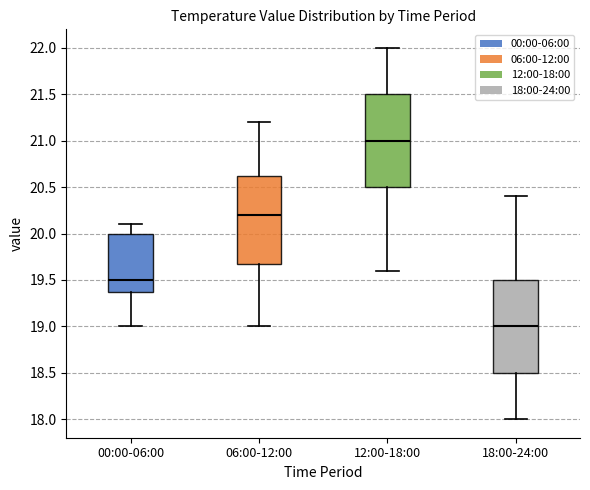

Reading left to right, read every box against the y-axis: the position of its median line, the range the box covers, and the ends of its whiskers. The values are not printed on the chart, so give them approximately, as read against the axis.

00:00-06:00: median 19.50, box 19.40 to 20.00, whiskers 19.00 to 20.10
06:00-12:00: median 20.20, box 19.70 to 20.65, whiskers 19.00 to 21.20
12:00-18:00: median 21.00, box 20.50 to 21.50, whiskers 19.60 to 22.00
18:00-24:00: median 19.00, box 18.50 to 19.50, whiskers 18.00 to 20.40